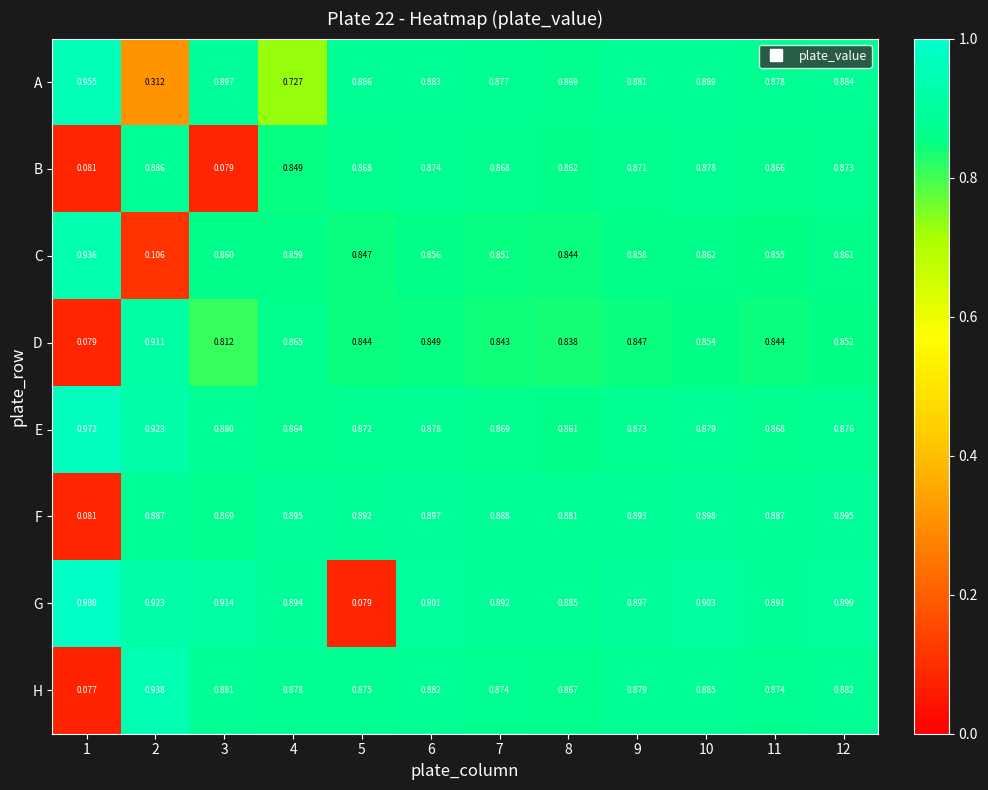

Is the value of B at 3 greater than the value of F at 3?

No